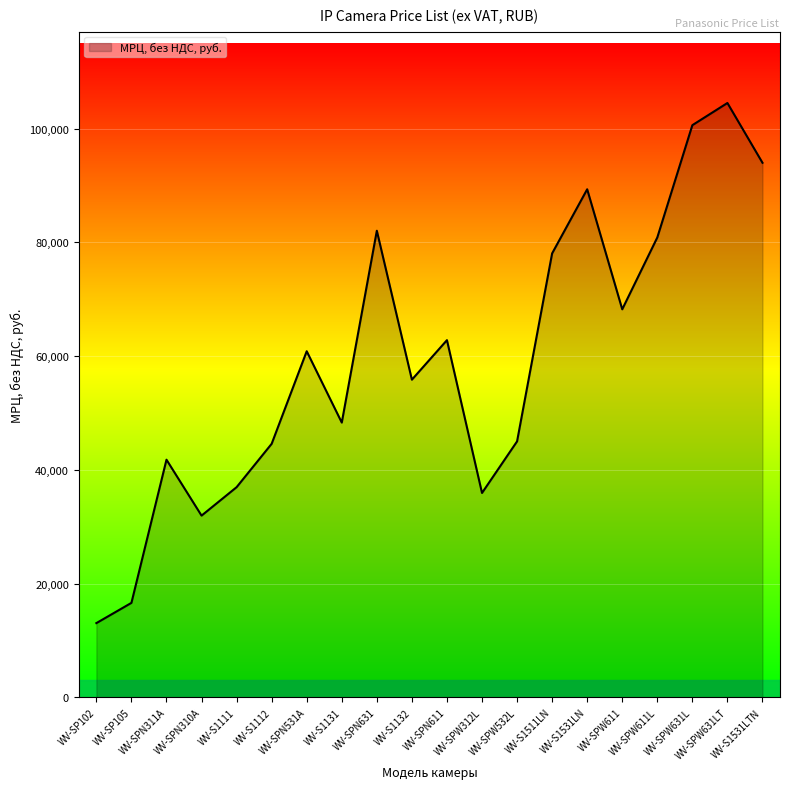

What is the maximum value shown in the chart?

104491.5